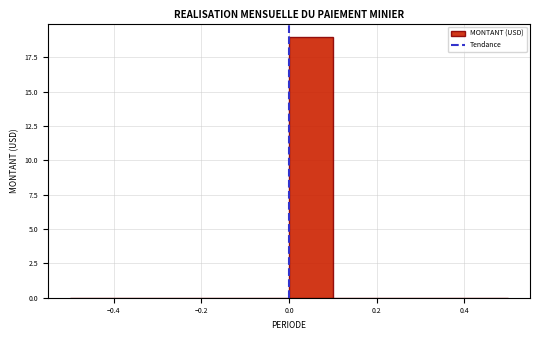

Over which range of the x-axis is the bar tallest?

0.0 to 0.1